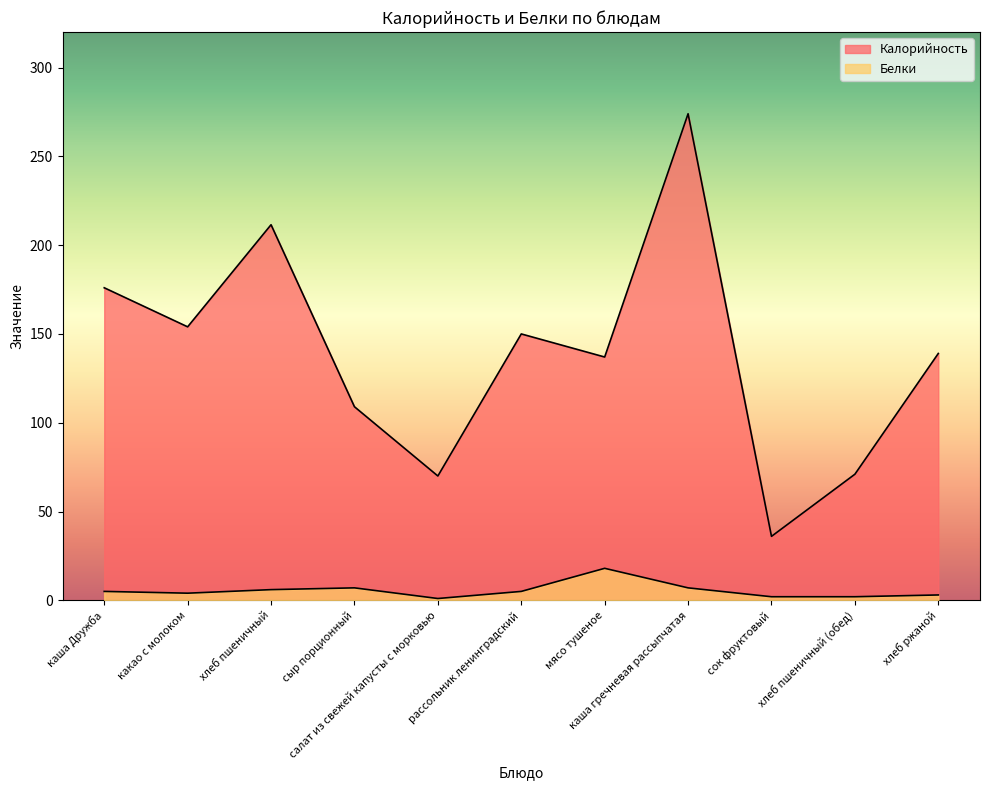

At how many categories does at least one series exceed 81?

8